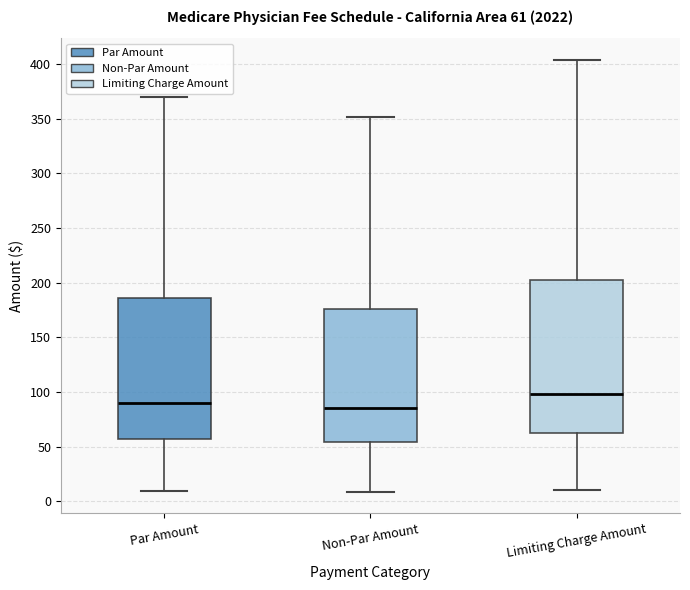

Which box is the tallest, from its lower edge to its upper edge?

Limiting Charge Amount